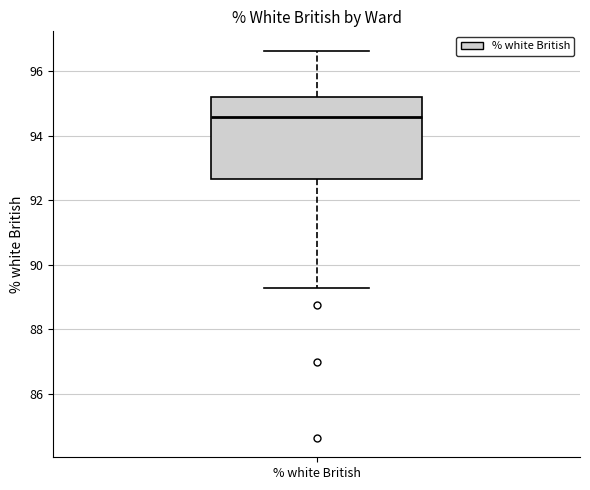

Read this box plot against the y-axis: the position of the median line, the range covered by the box, and the ends of both whiskers. The values are not printed on the chart, so give them approximately, as read against the axis.

median 94.6, box 92.6 to 95.2, whiskers 89.2 to 96.6